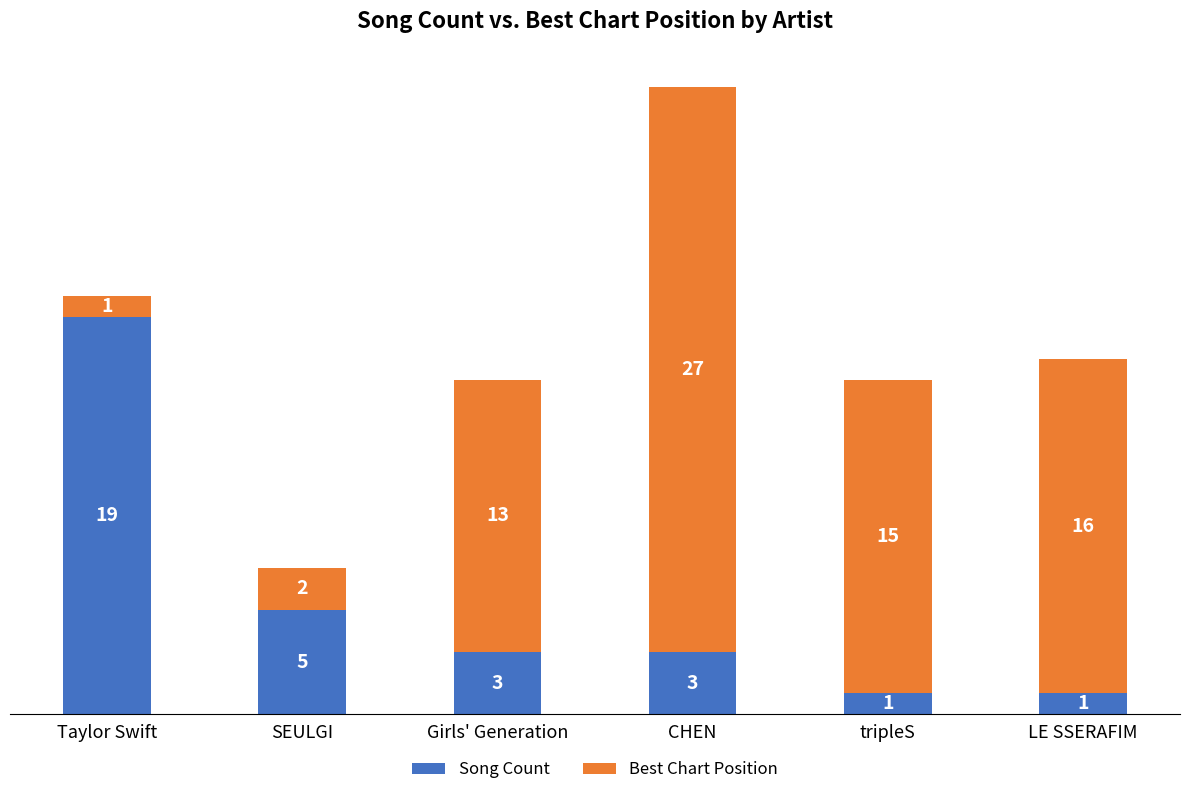

Reading left to right, list the values for the Song Count series.

19	5	3	3	1	1